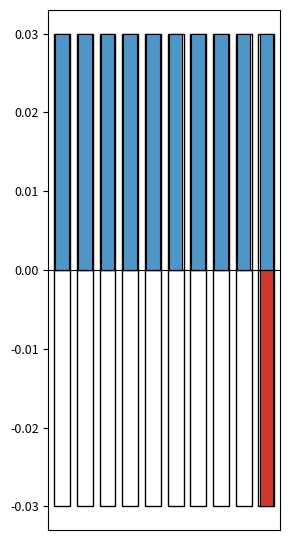

Rank the series by their average value, from highest to lowest.

public, featured